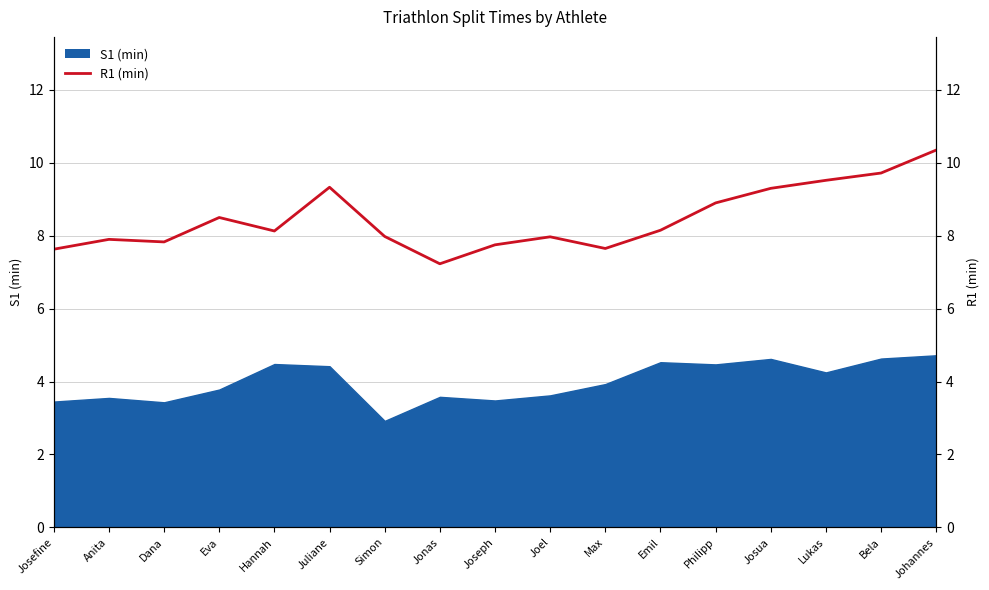

Approximately how many times larger is the value at Joseph compared to Dana?

1.0